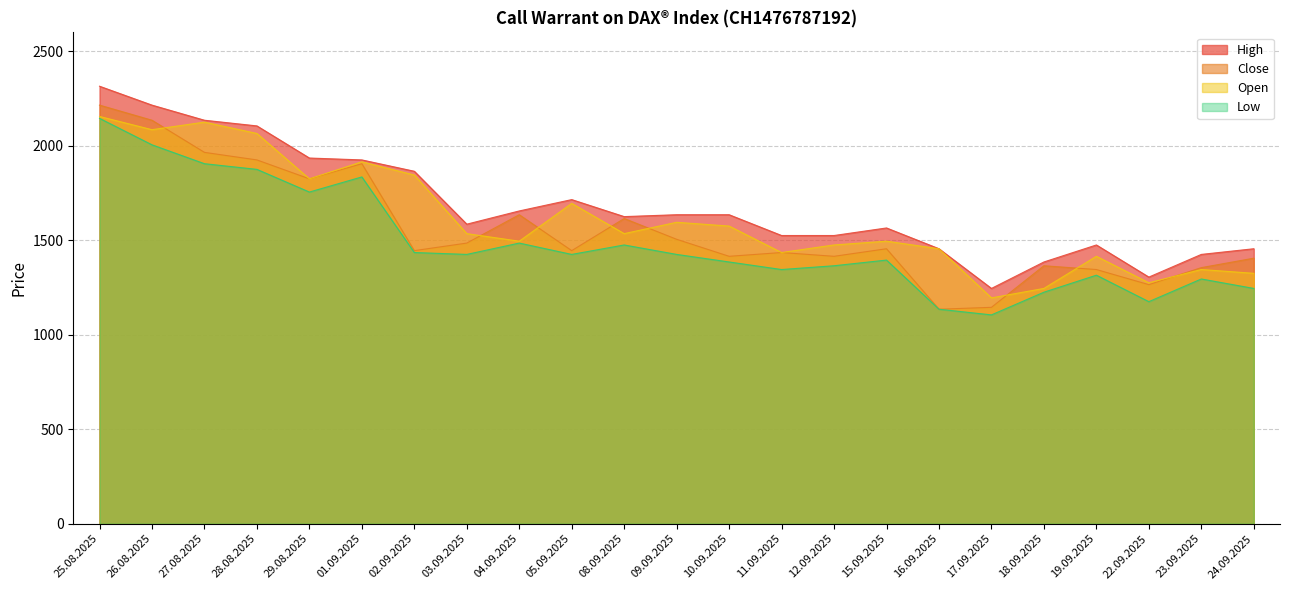

What is the difference between the Low values at 08.09.2025 and 03.09.2025?

50